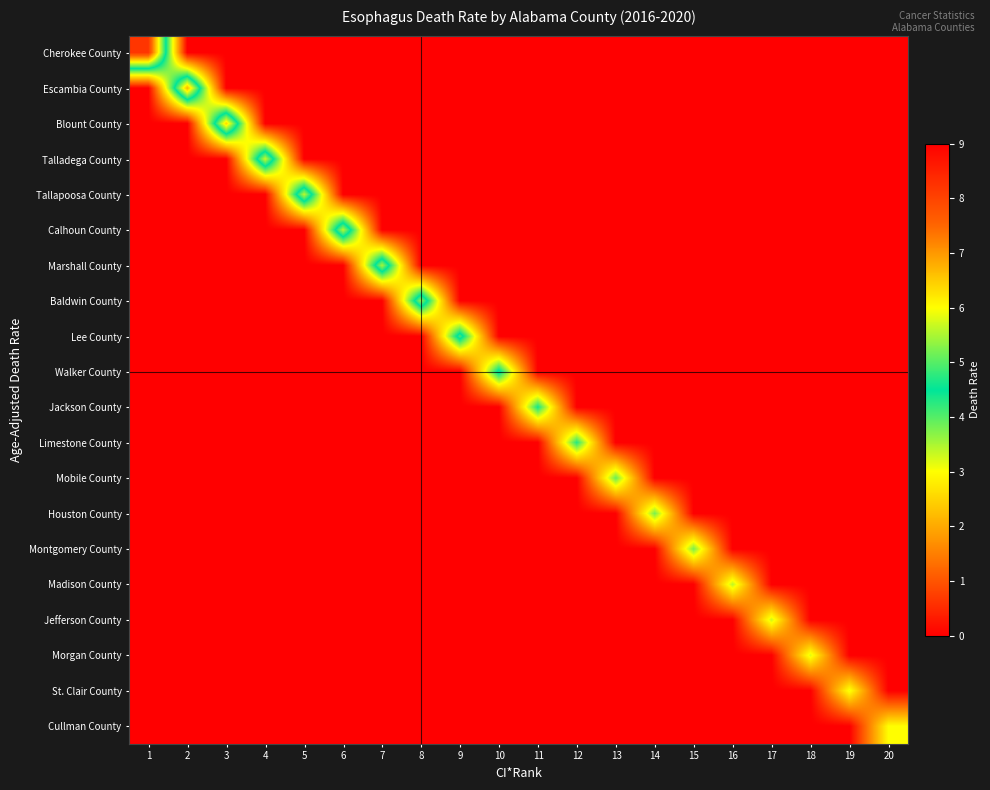

How many distinct data groups are displayed?

20